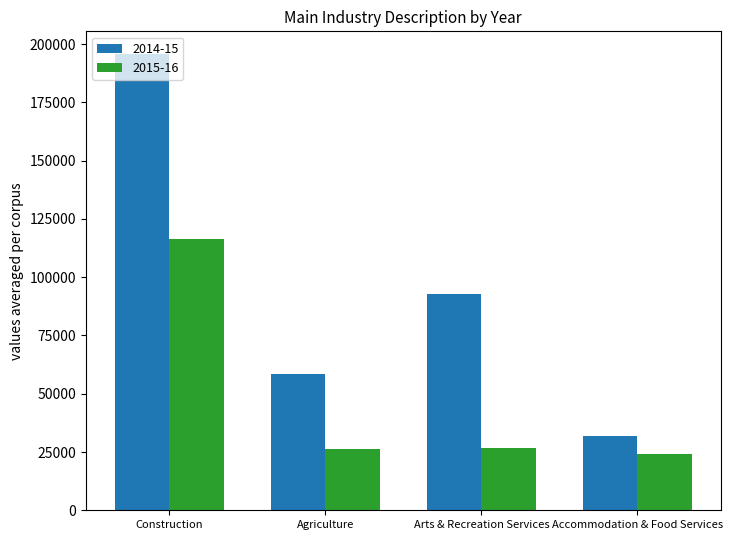

How many series are shown in this chart?

2